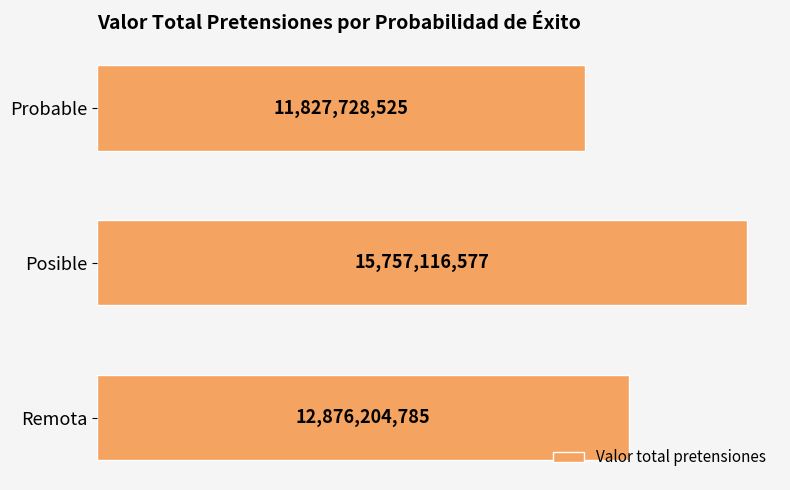

What is the smallest value displayed?

11827728525